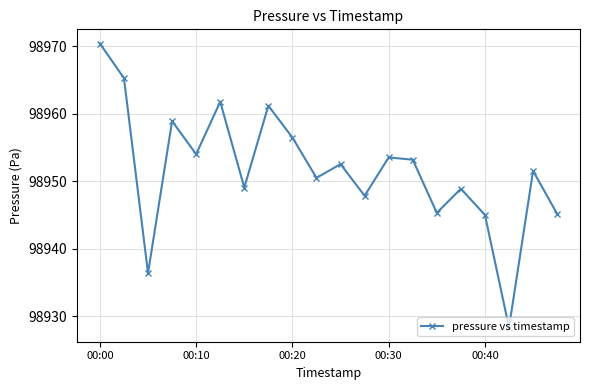

What is the maximum value shown in the chart?

98970.4